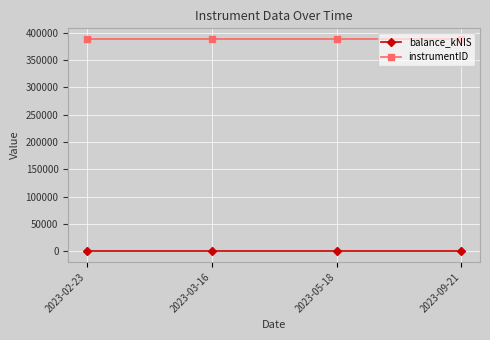

What is the average value of the instrumentID series?

388649